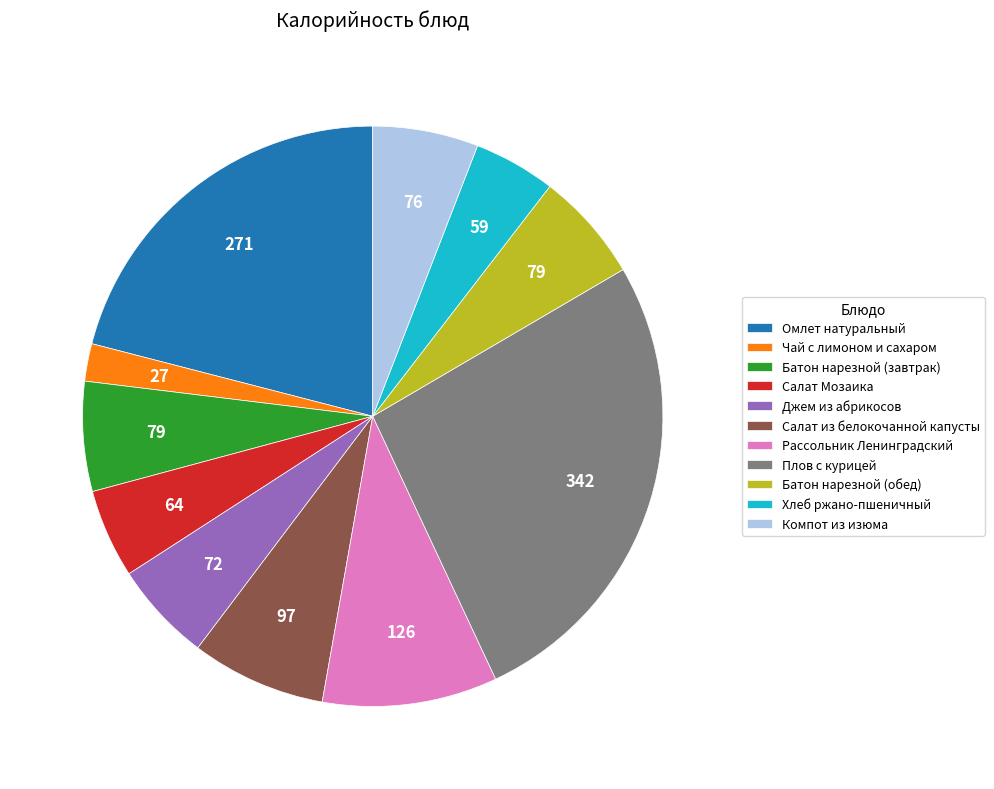

Is it true that Чай с лимоном и сахаром is 14% of the pie?

False